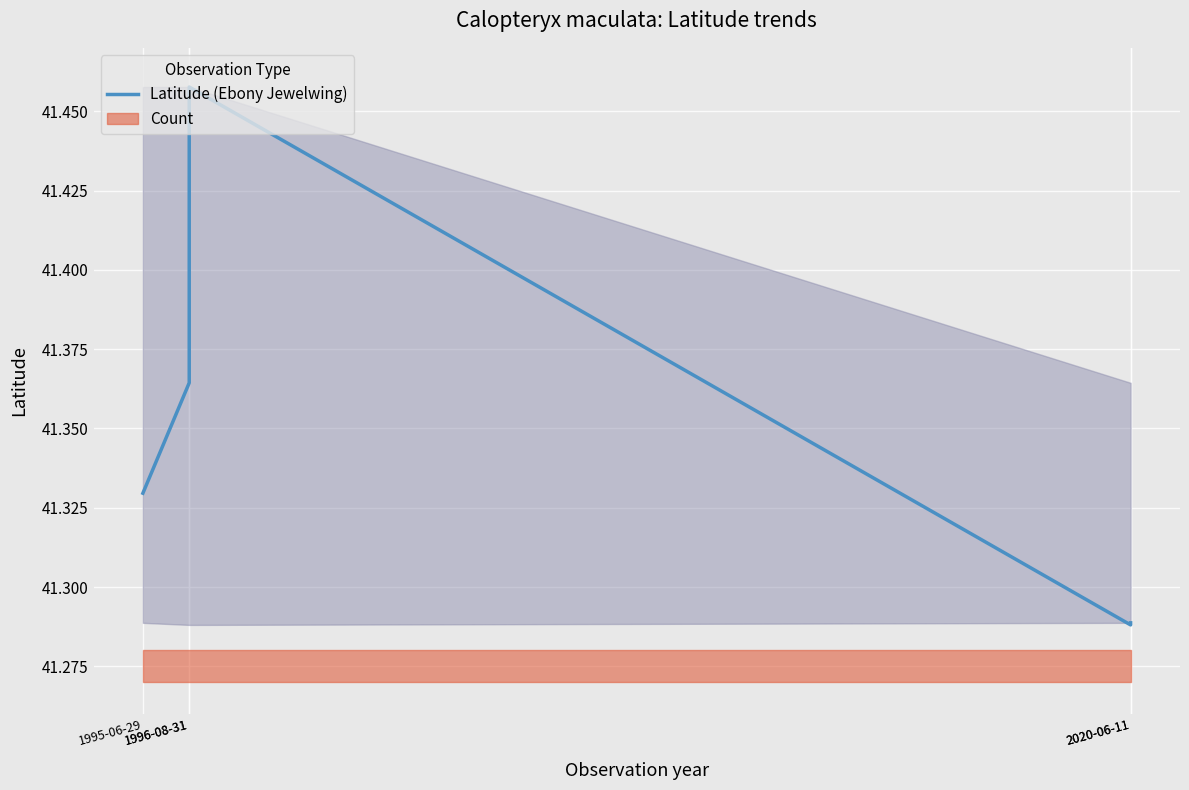

Reading left to right, what are all the values shown in this chart?

41.3	41.4	41.5	41.3	41.3